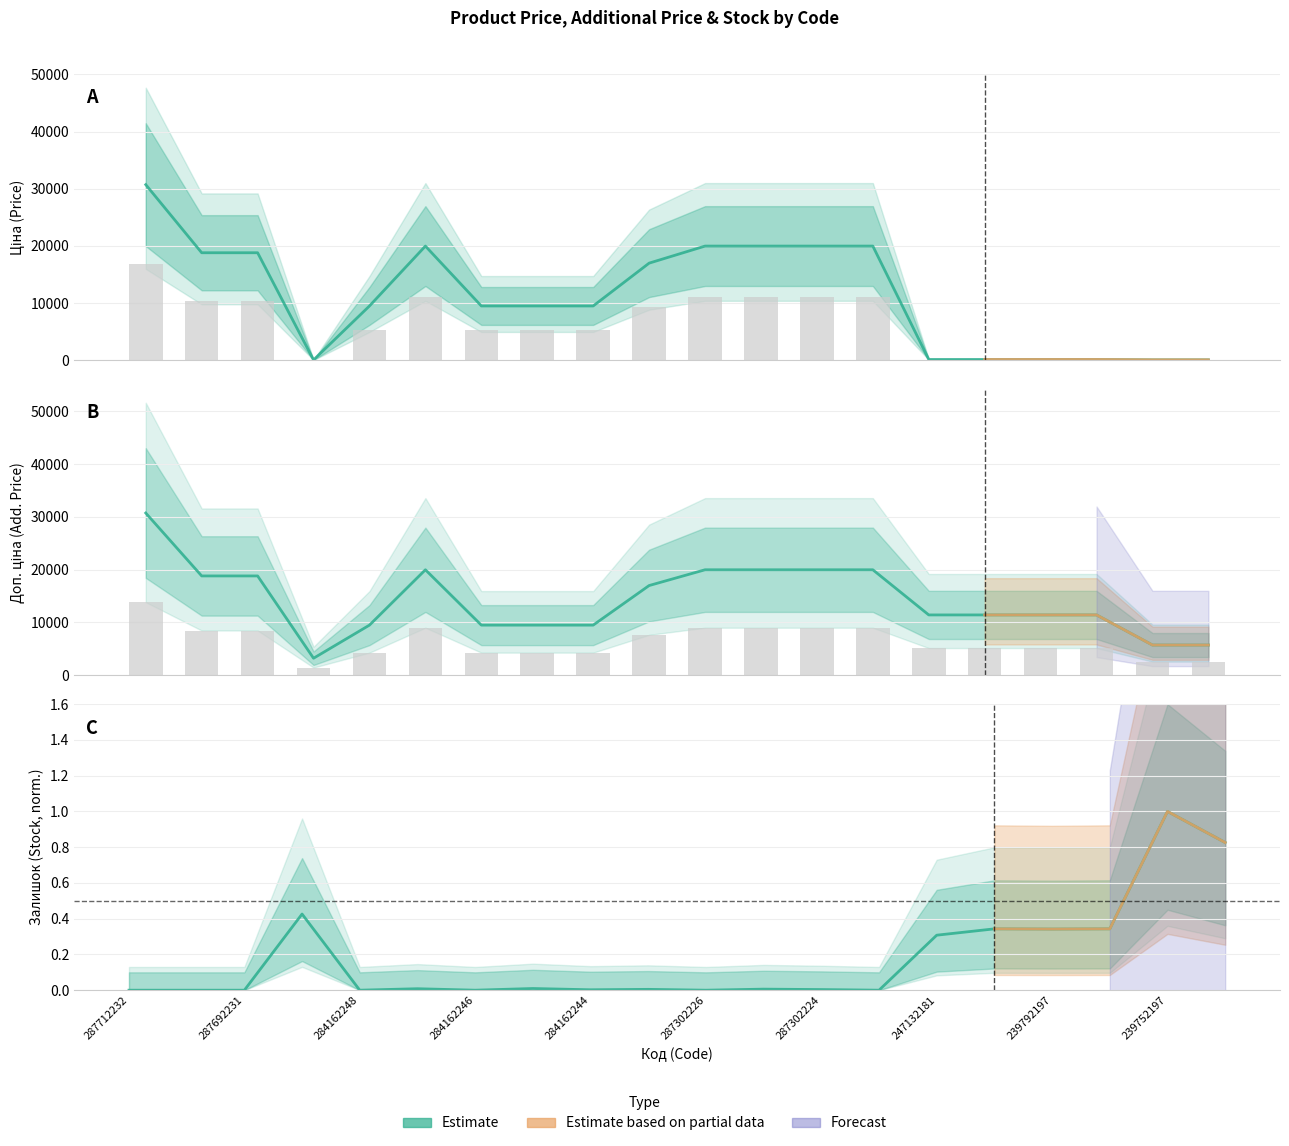

The Ціна series shows 26895.4 at 287301833. True or false?

False